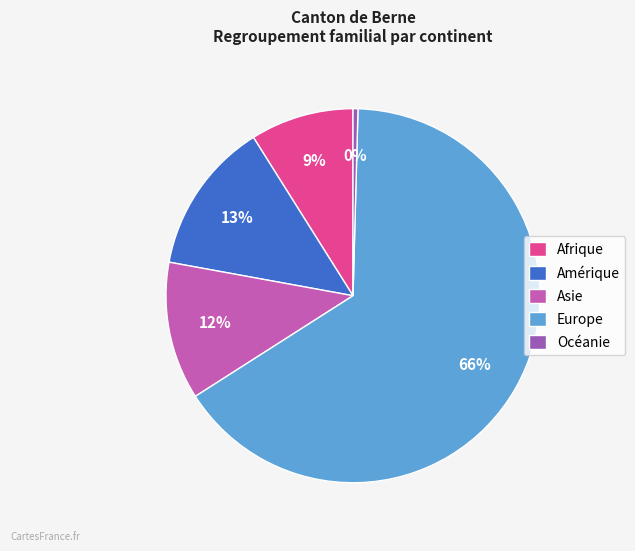

Combined, do Afrique and Europe account for over 50%?

Yes